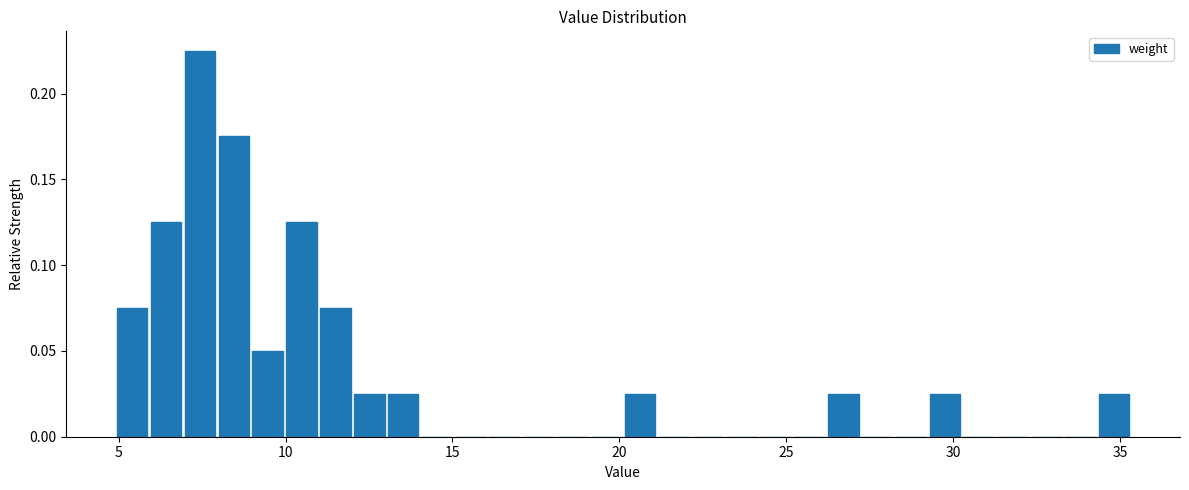

Around what value on the x-axis is the tallest bar? Give the approximate position of its centre, as read against the axis.

7.5